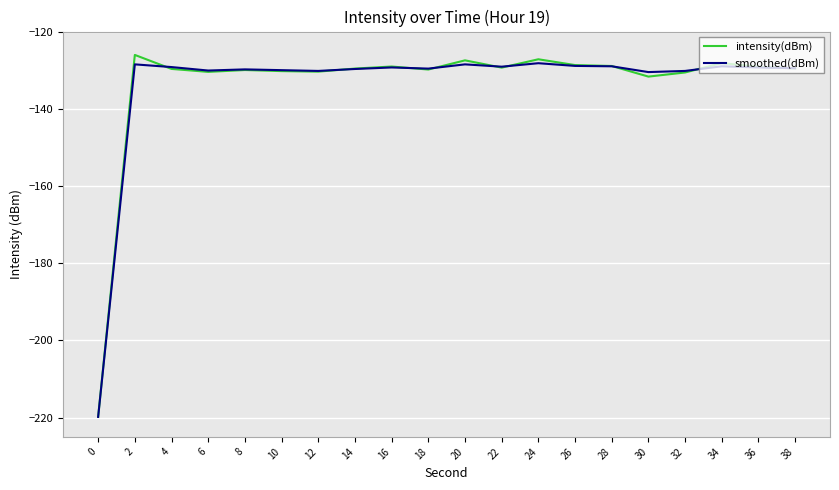

The value of smoothed(dBm) at 16 is -32.7. True or false?

False